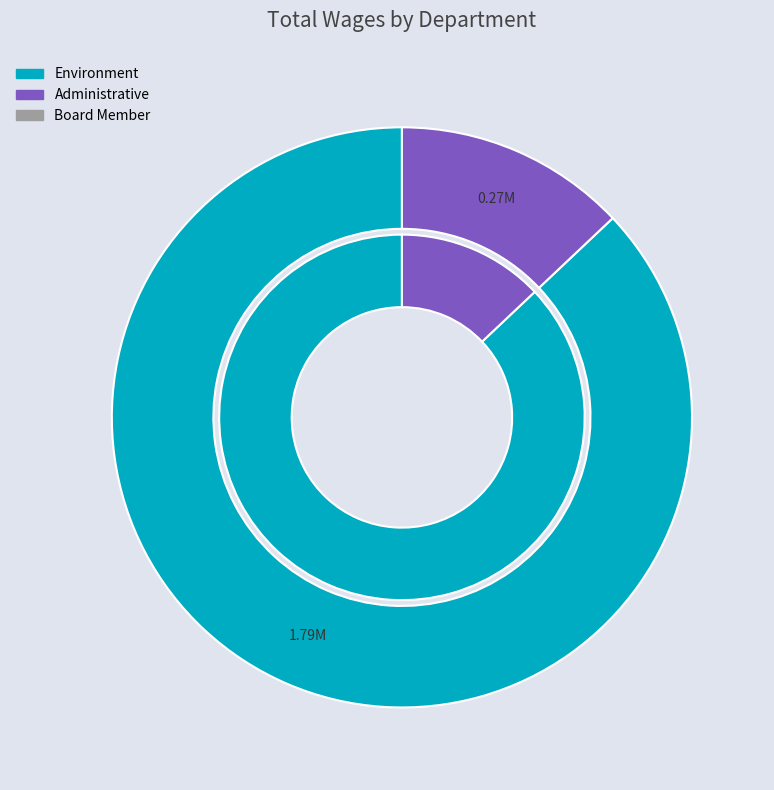

Which slice is the largest?

Environment